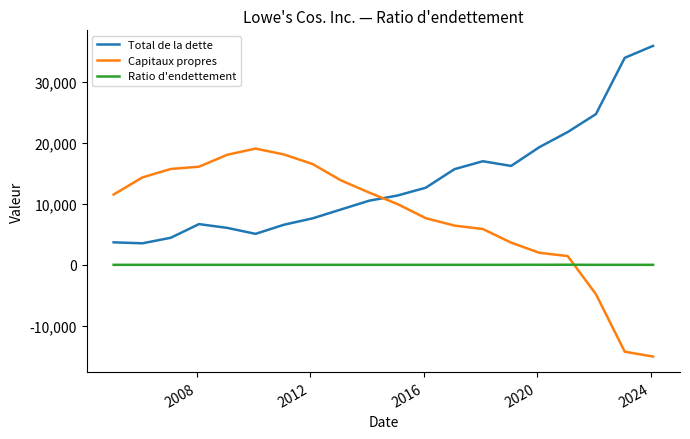

What is the sum of all Total de la dette values?

271902.0